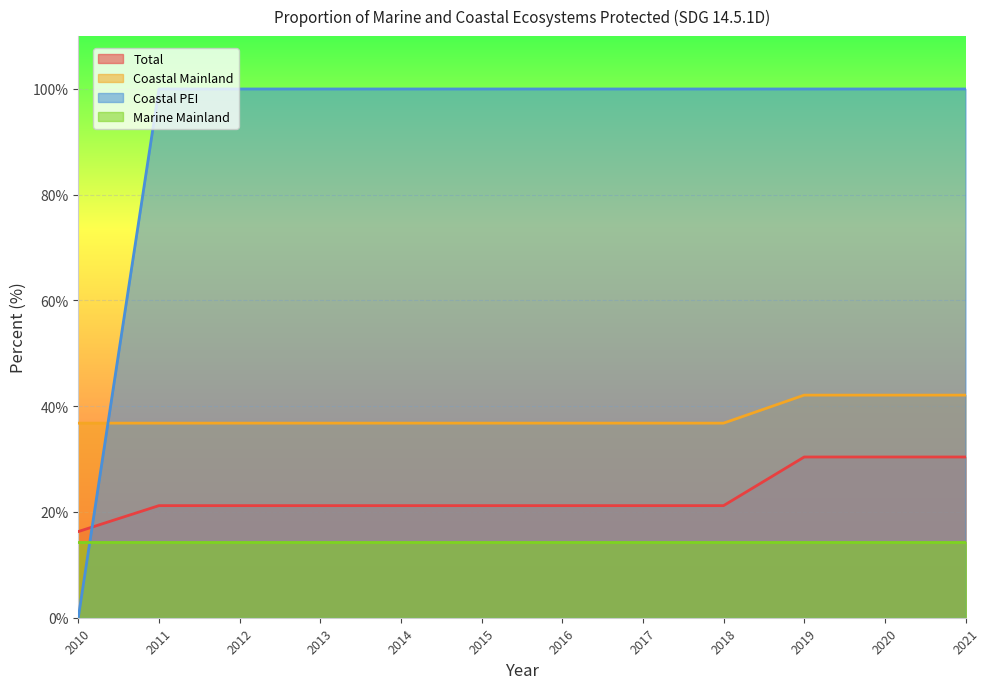

The Coastal PEI series shows 130.2 at 2013. True or false?

False